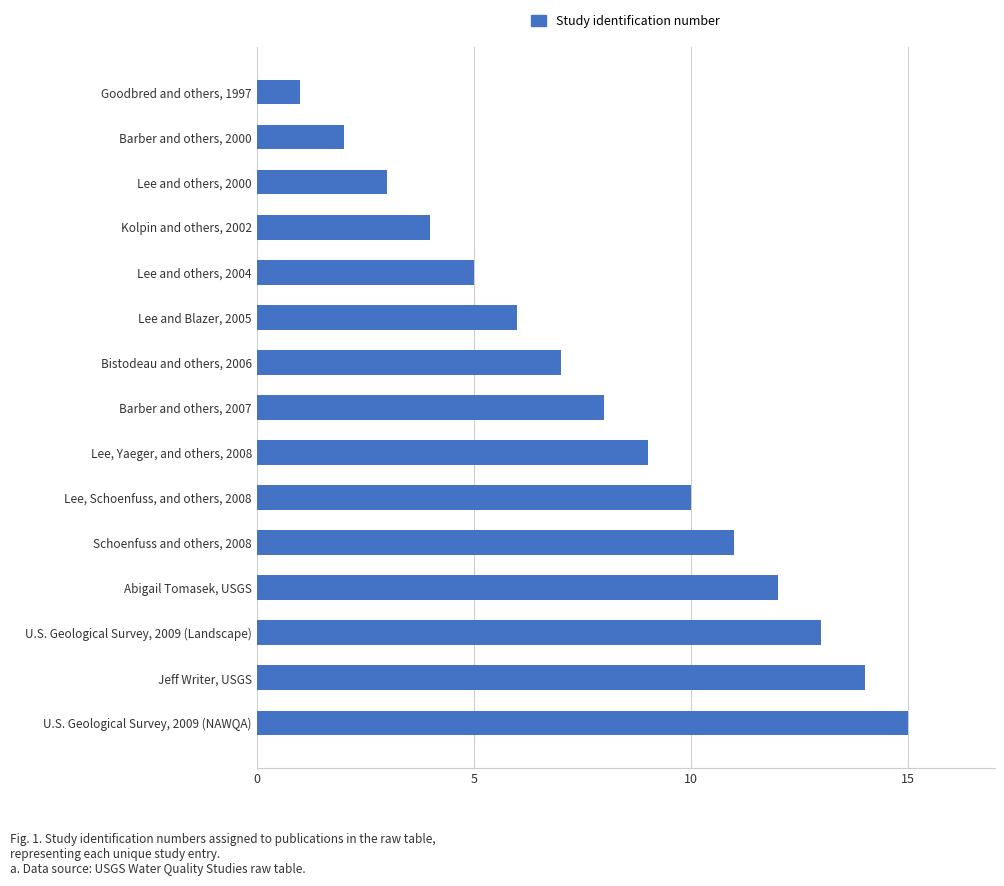

List the labels in order of value, smallest first.

Goodbred and others, 1997, Barber and others, 2000, Lee and others, 2000, Kolpin and others, 2002, Lee and others, 2004, Lee and Blazer, 2005, Bistodeau and others, 2006, Barber and others, 2007, Lee, Yaeger, and others, 2008, Lee, Schoenfuss, and others, 2008, Schoenfuss and others, 2008, Abigail Tomasek, USGS, U.S. Geological Survey, 2009 (Landscape), Jeff Writer, USGS, U.S. Geological Survey, 2009 (NAWQA)